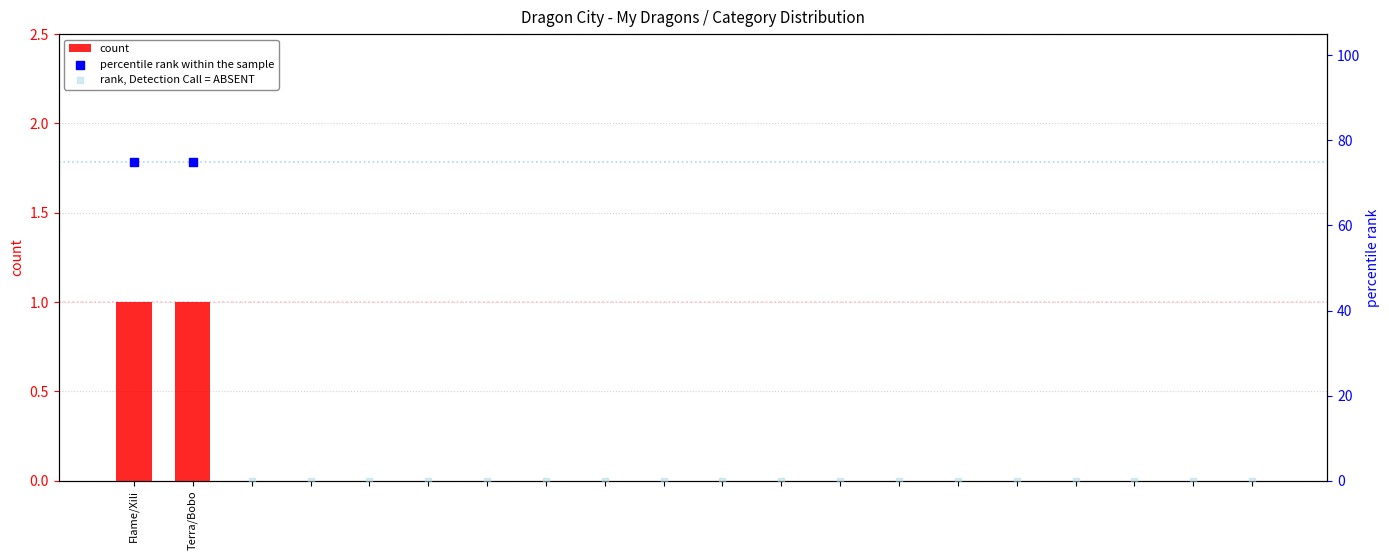

What is the change in value from Terra/Bobo to 9?

-1